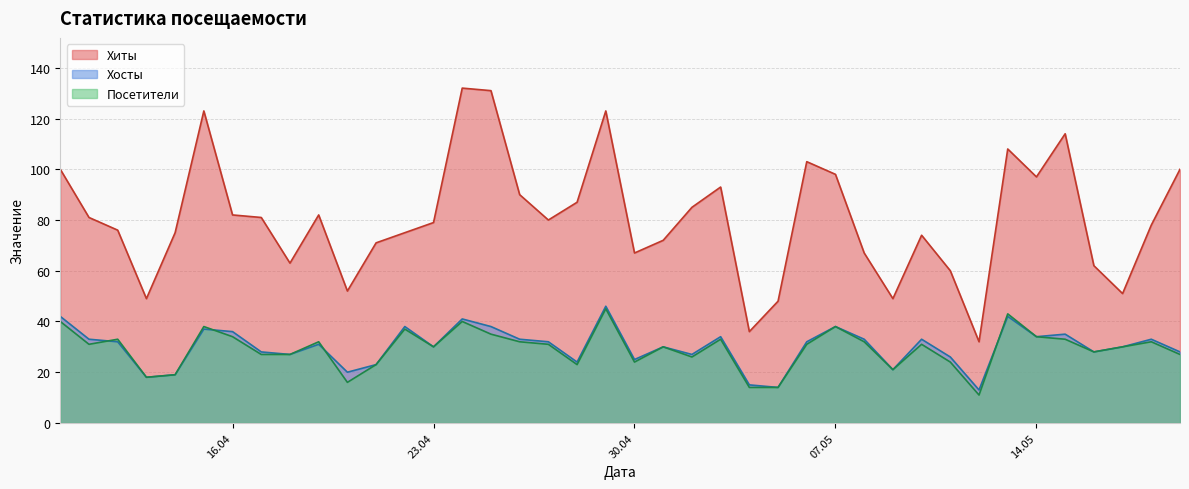

Does the chart have visible grid lines?

Yes